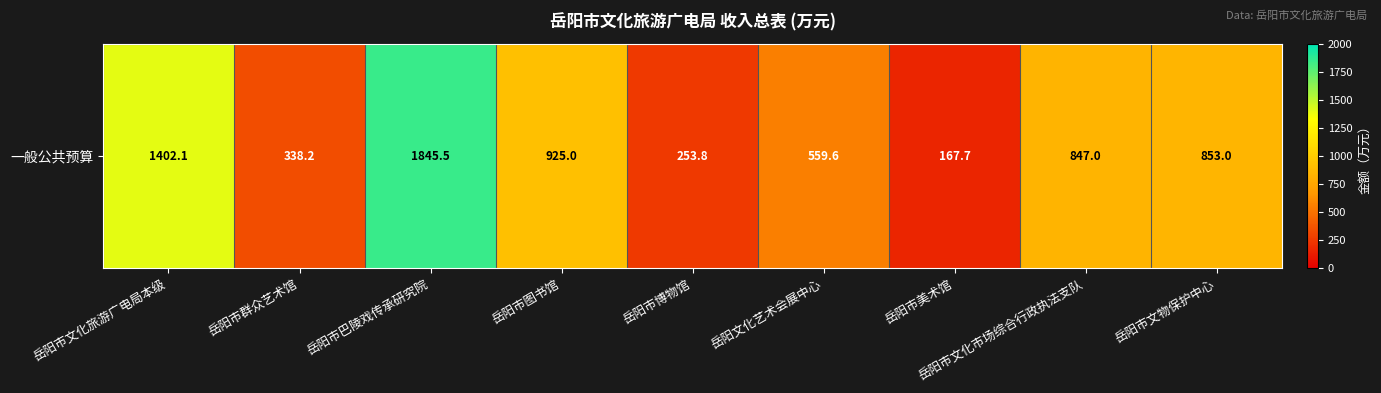

Rank the categories by value from highest to lowest.

岳阳市巴陵戏传承研究院, 岳阳市文化旅游广电局本级, 岳阳市图书馆, 岳阳市文物保护中心, 岳阳市文化市场综合行政执法支队, 岳阳文化艺术会展中心, 岳阳市群众艺术馆, 岳阳市博物馆, 岳阳市美术馆